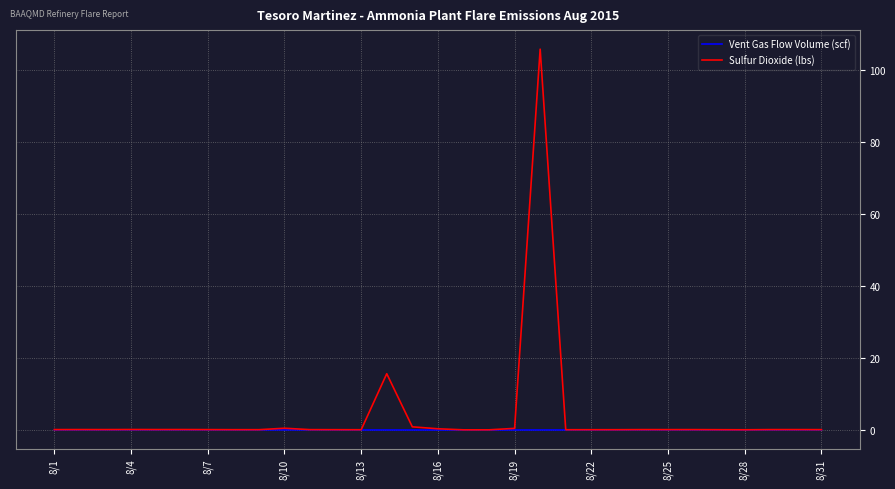

What is the greatest value displayed?

105.7